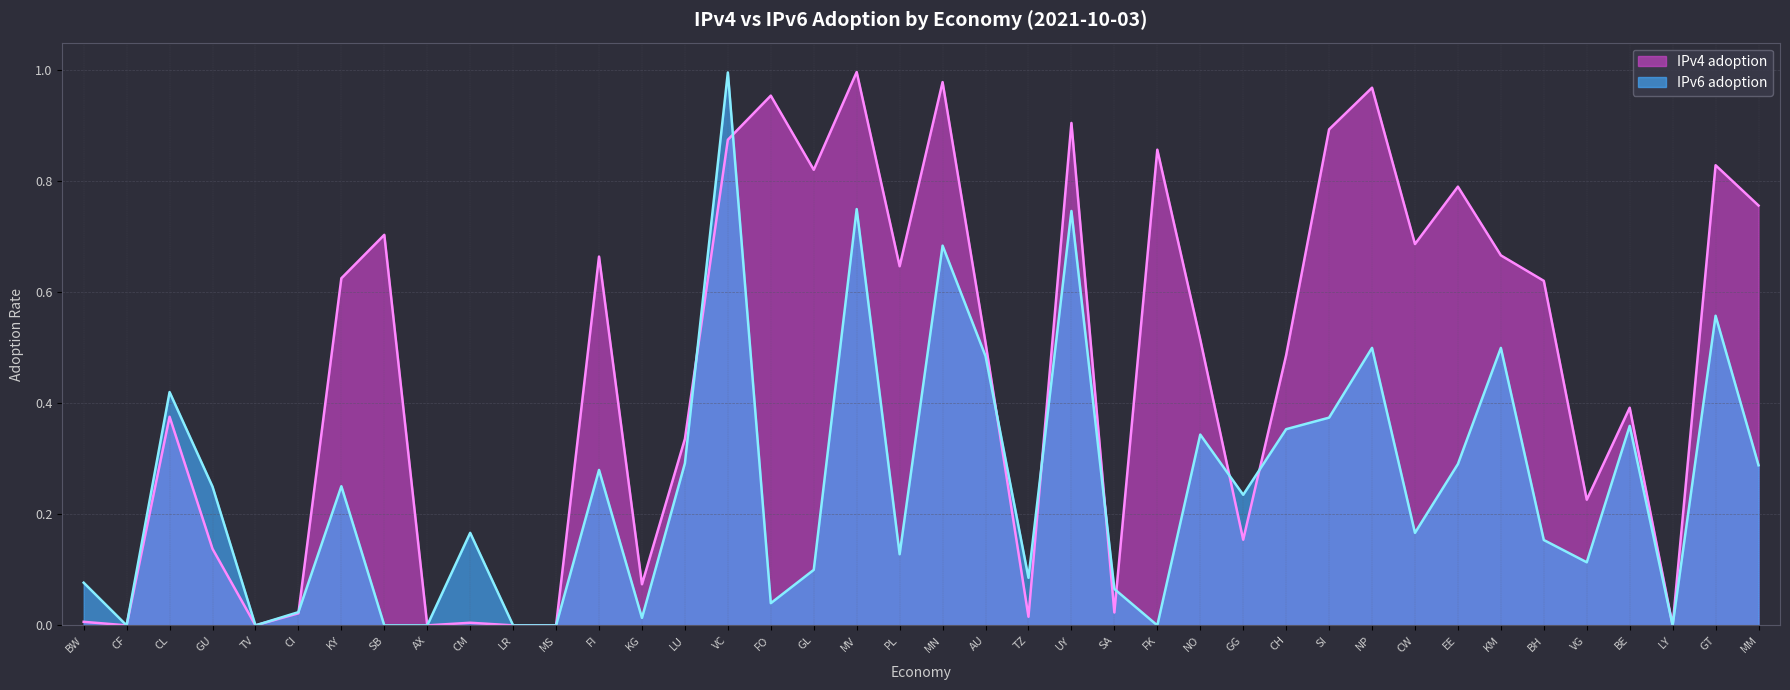

Between which two adjacent categories do IPv4 adoption and IPv6 adoption first intersect?

CI and KY